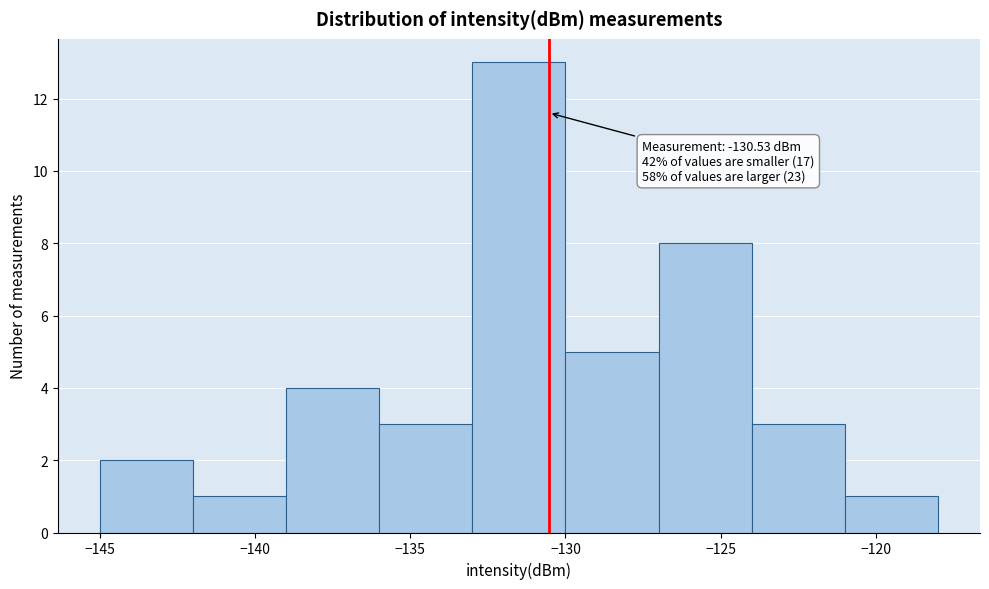

Over which range of the x-axis is the bar tallest?

-133 to -130